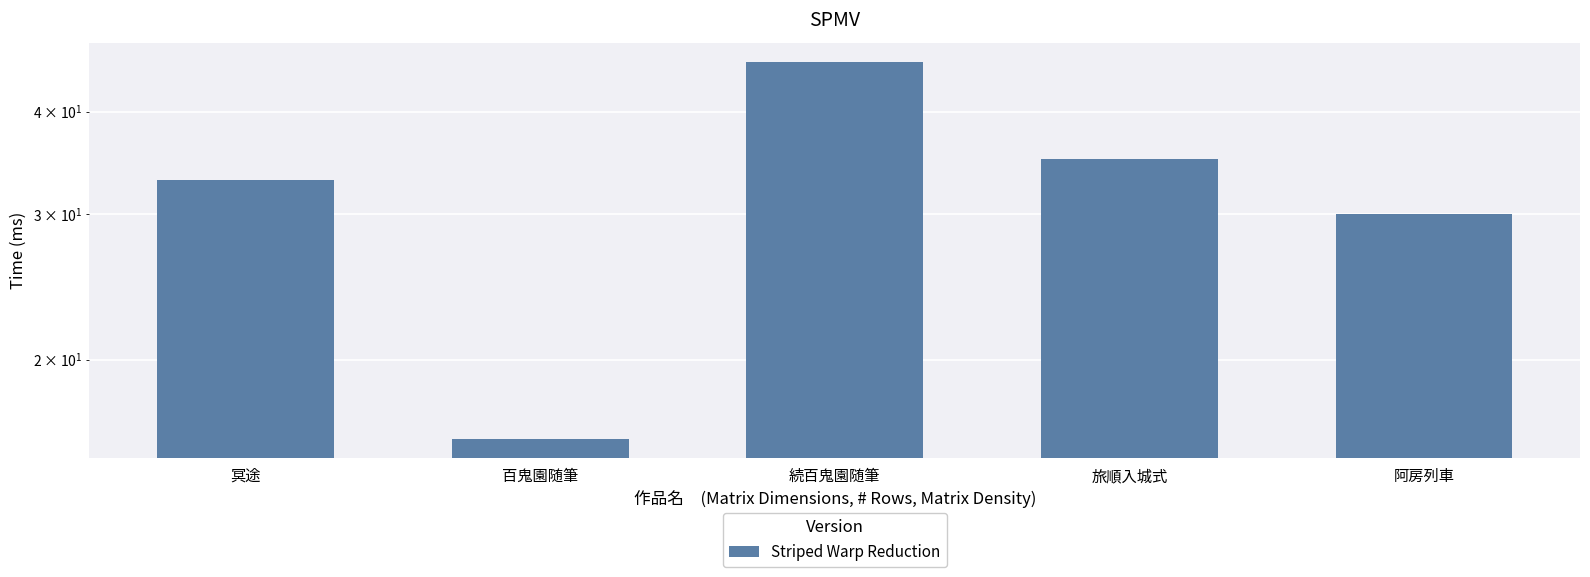

How many categories are shown in the chart?

5